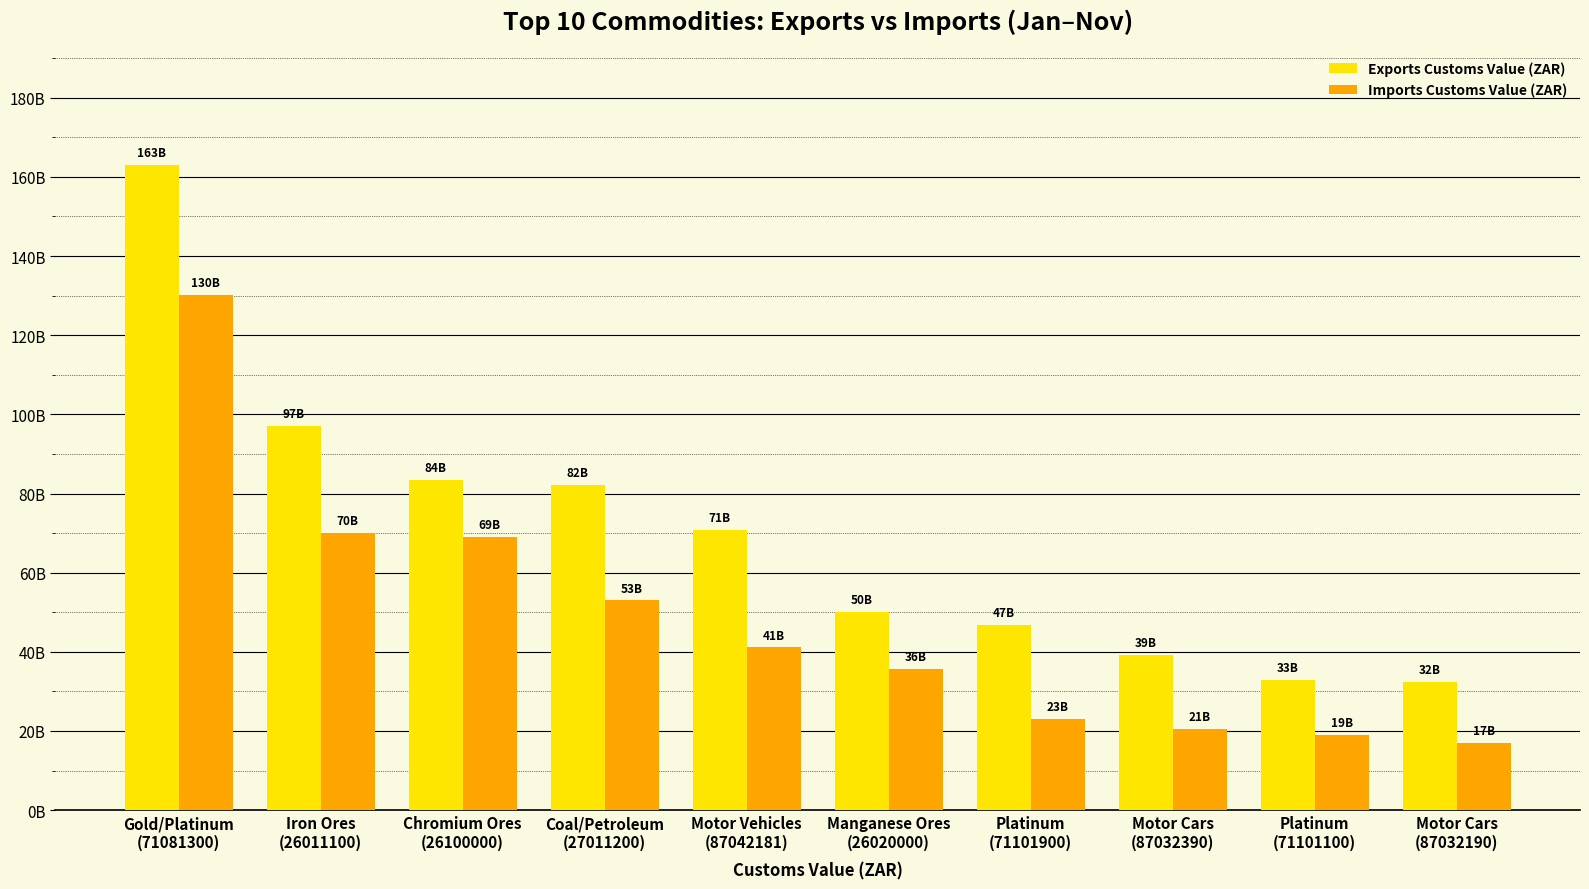

List the series in order of their peak value, highest first.

Exports Customs Value (ZAR), Imports Customs Value (ZAR)